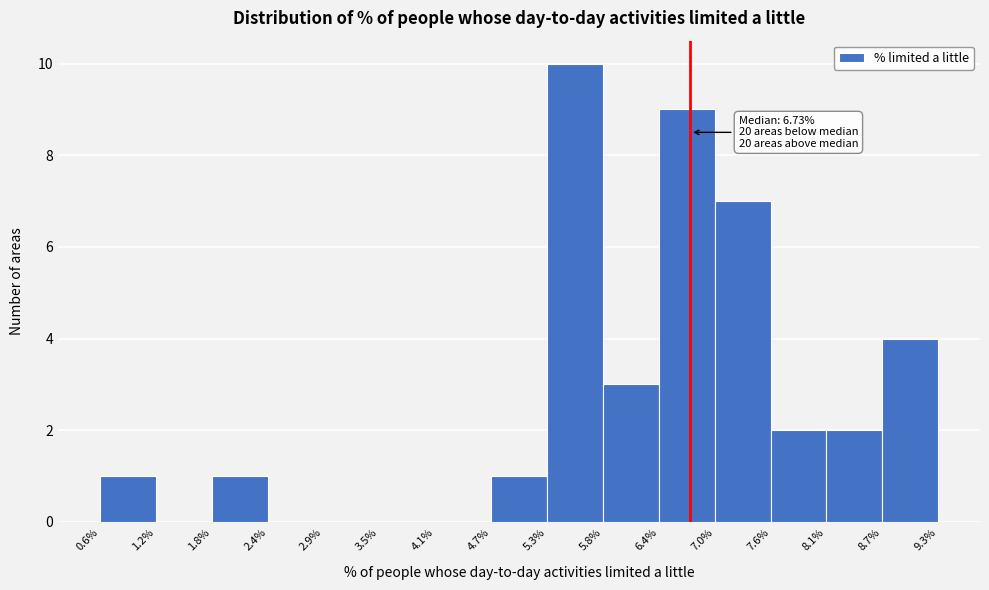

Over which range of the x-axis is the bar tallest?

5.3% to 5.8%